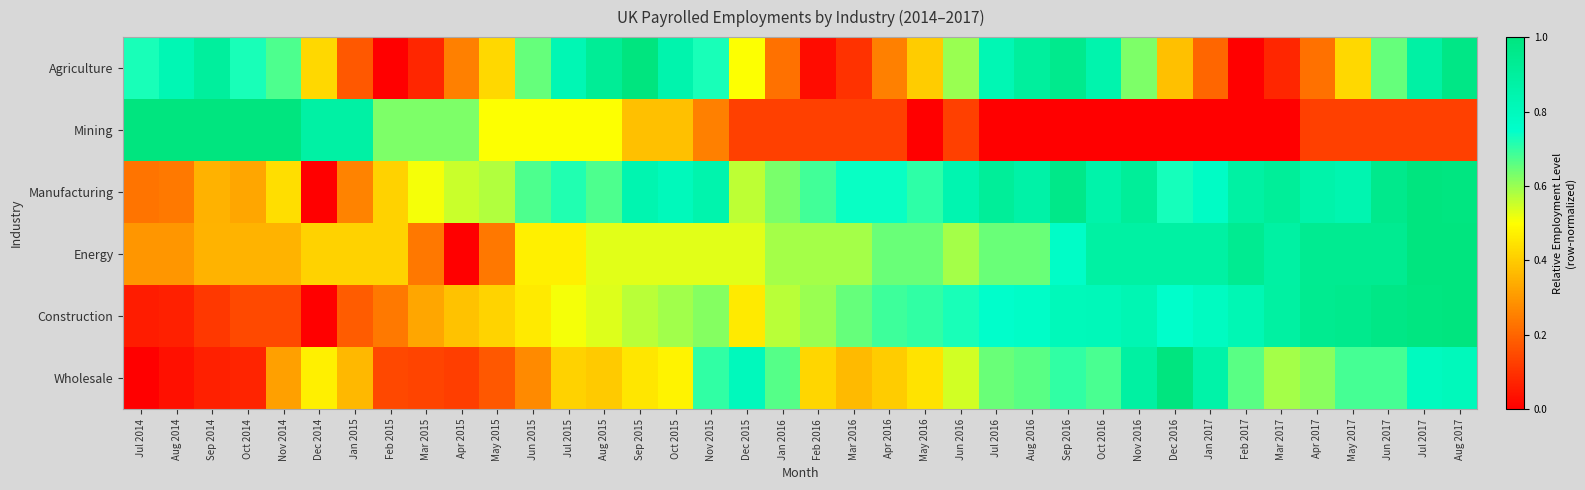

Between Apr 2017 and May 2017, which series saw the biggest shift?

Agriculture